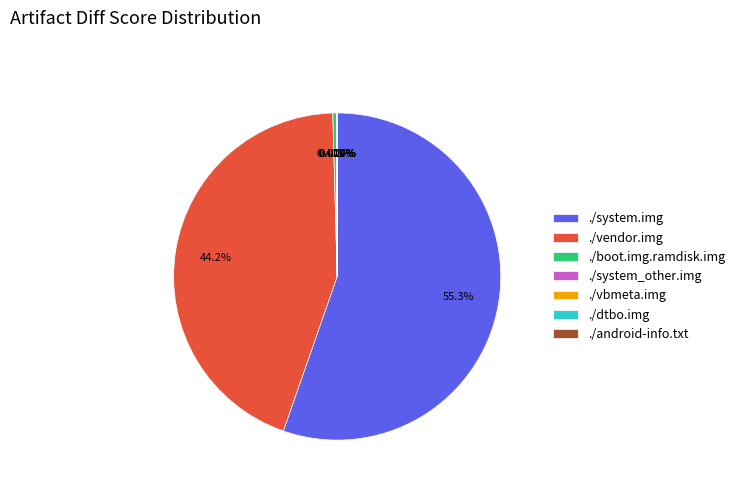

Is ./system.img the majority of the pie?

Yes